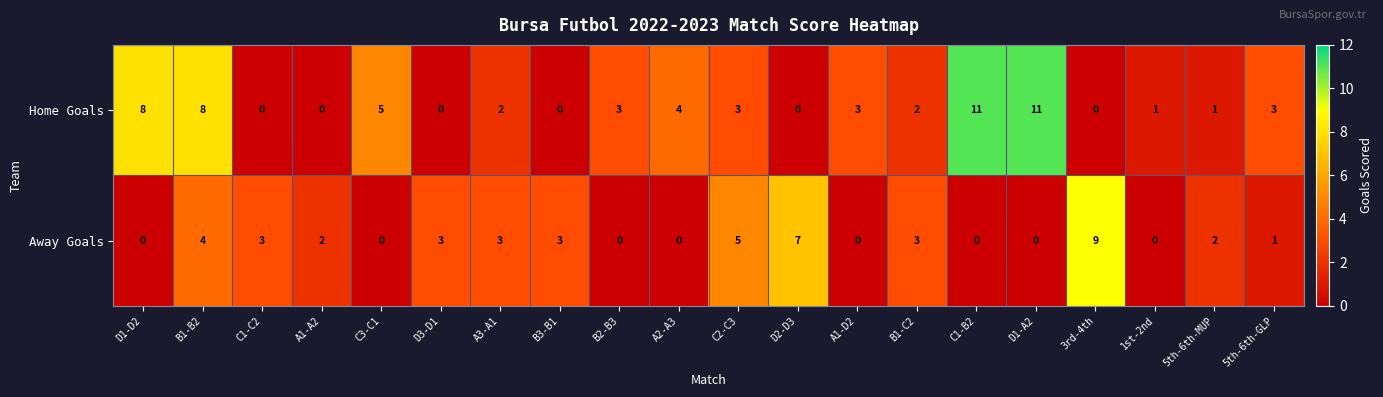

Rank the series by their maximum value, from highest to lowest.

Home Goals, Away Goals